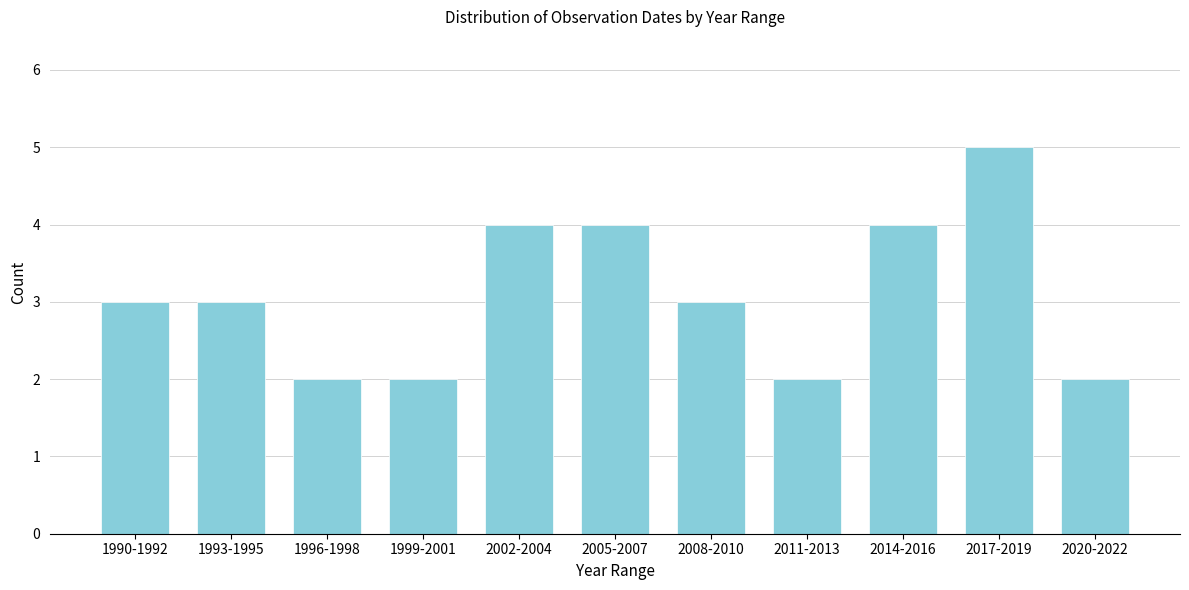

Reading left to right, extract all data points from this chart.

3	3	2	2	4	4	3	2	4	5	2